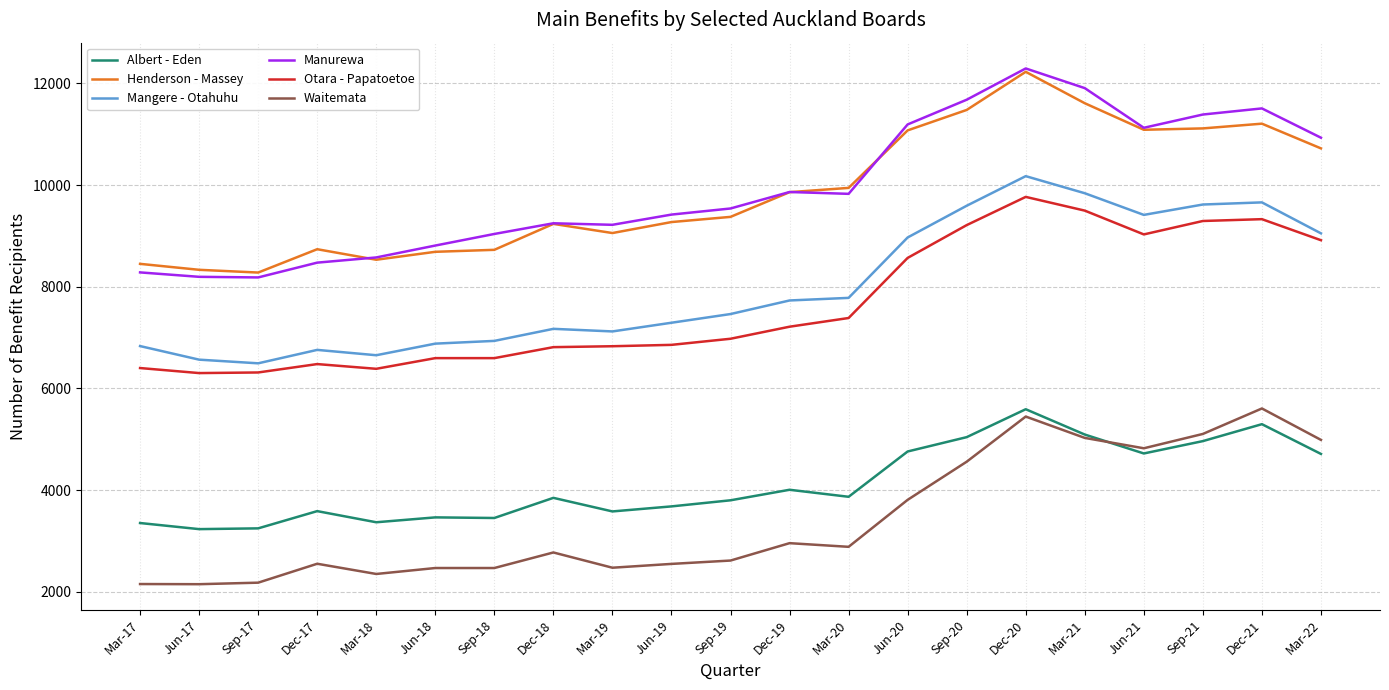

True or false: Otara - Papatoetoe and Manurewa cross at least once.

False